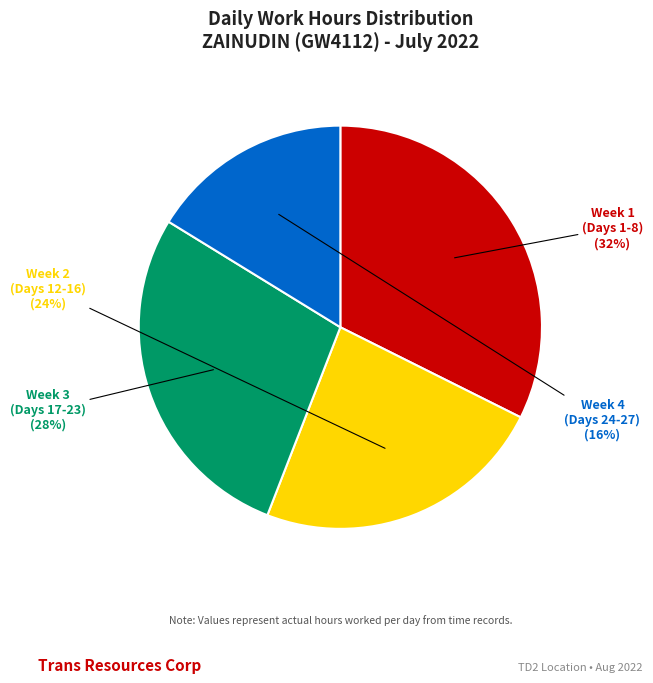

Is there a majority slice in this chart?

No